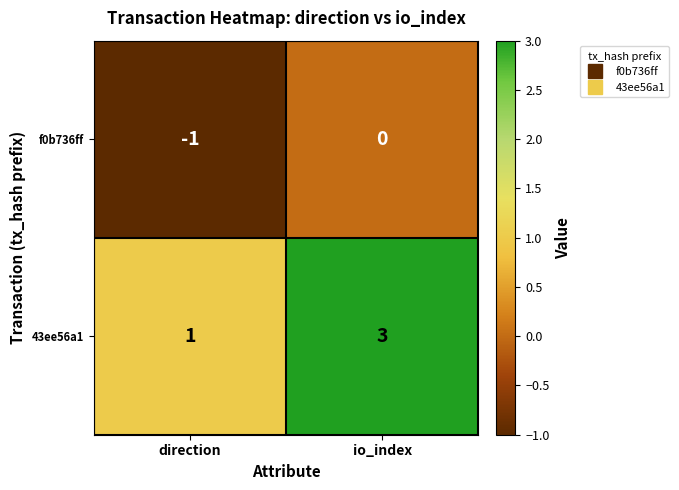

Which series has the widest spread of values?

43ee56a1